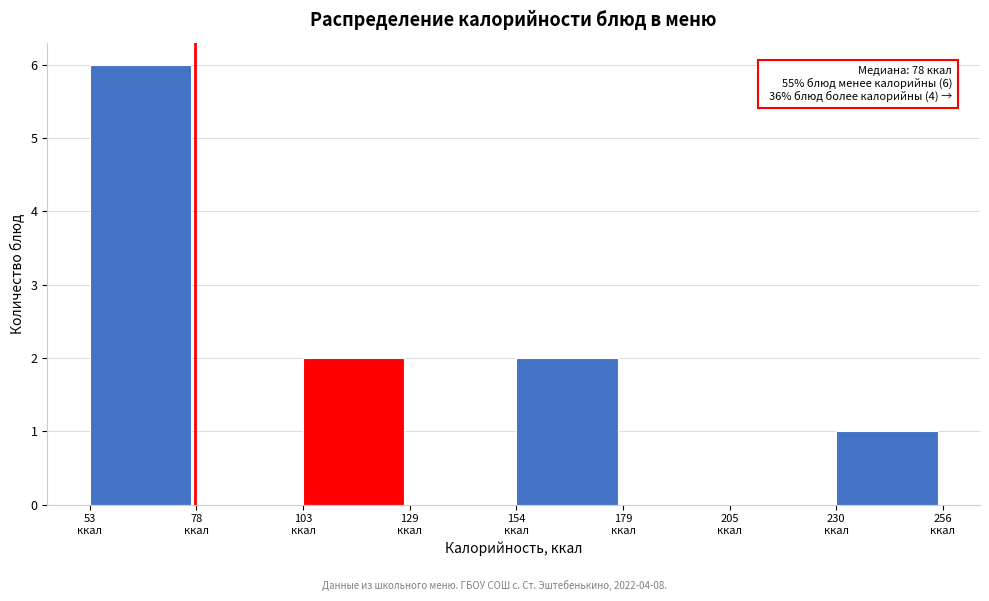

Over which range of the x-axis is the bar tallest?

55 to 80